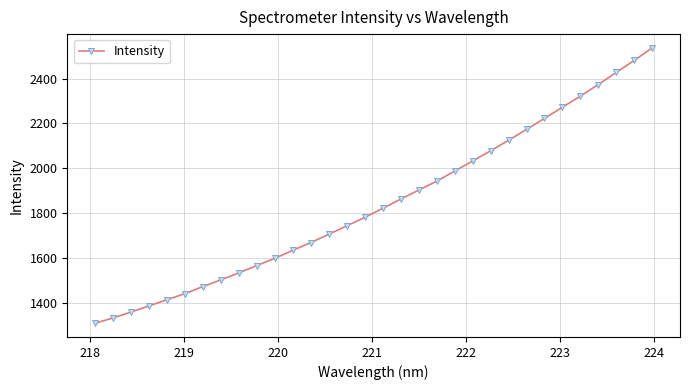

What is the value of the 13th point from the left?

1668.5